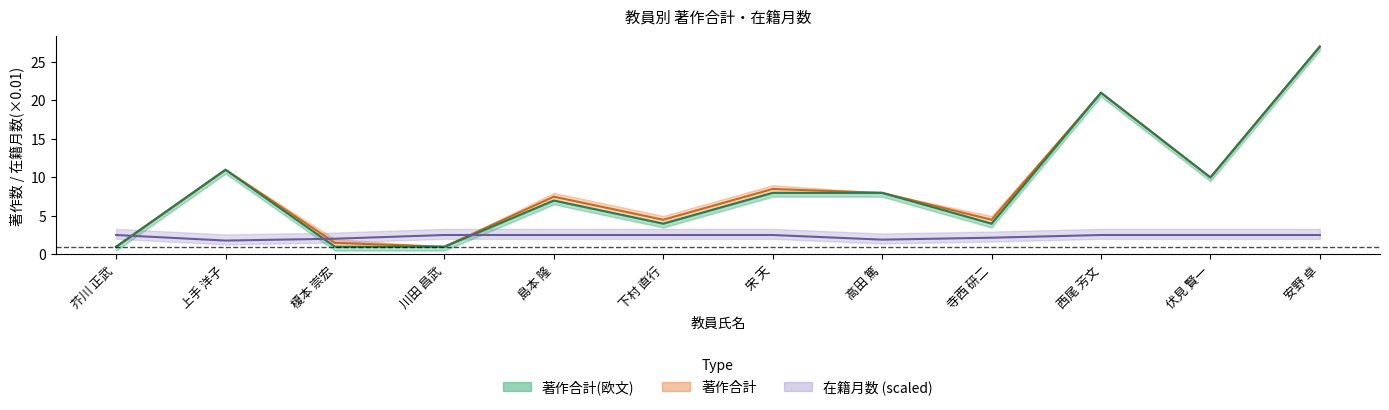

What is the difference between the second highest and second lowest values in the 著作合計 (中央) series?

20.0